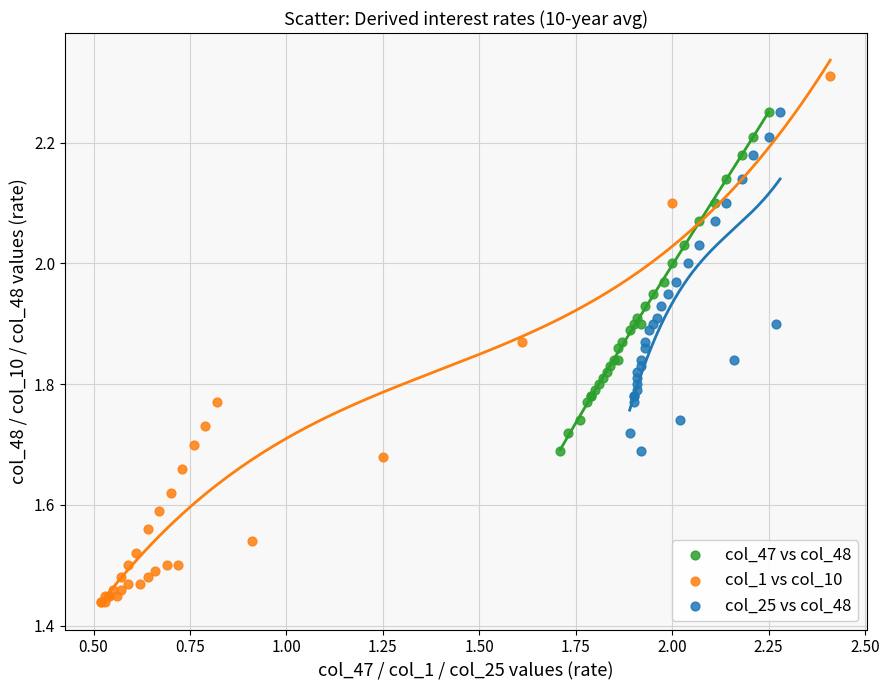

Which series reaches the maximum Y coordinate?

col_1 vs col_10